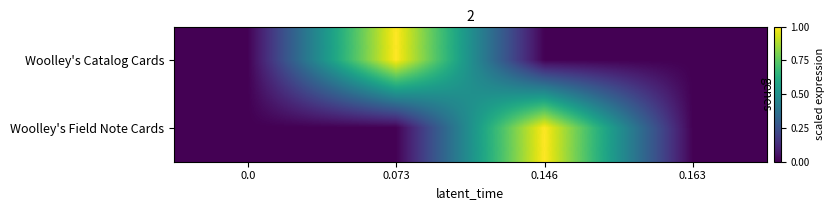

At 0.0, list the series in order from largest to smallest.

Woolley's Catalog Cards, Woolley's Field Note Cards